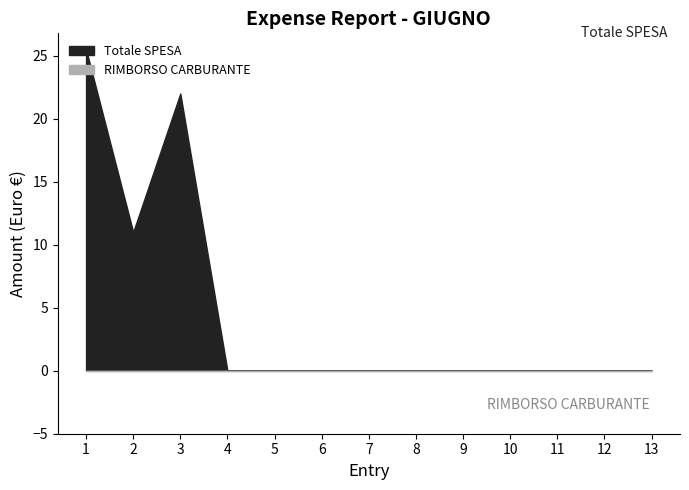

What is the greatest value displayed?

25.5